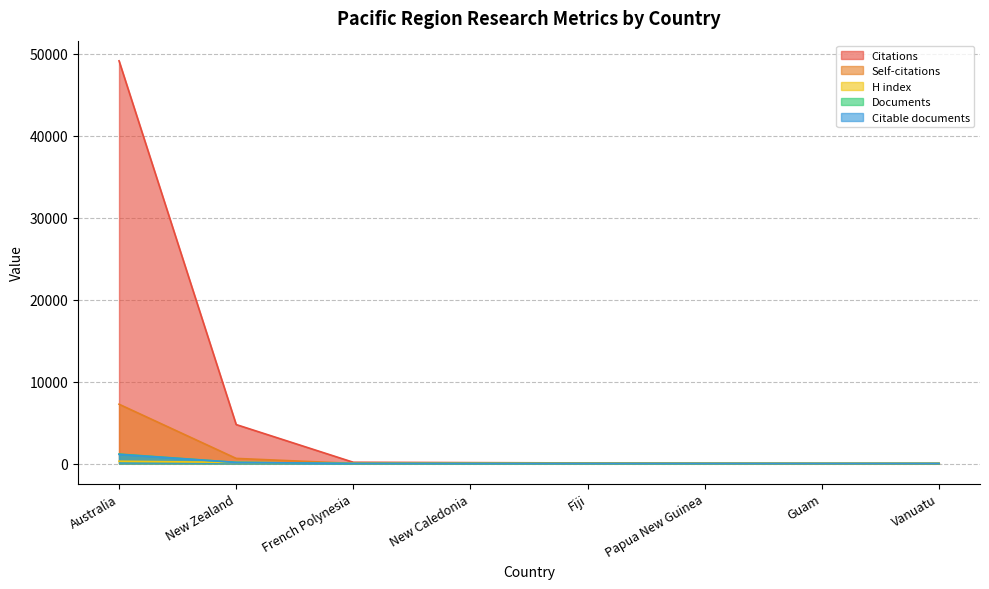

What is the average value of the Self-citations series?

988